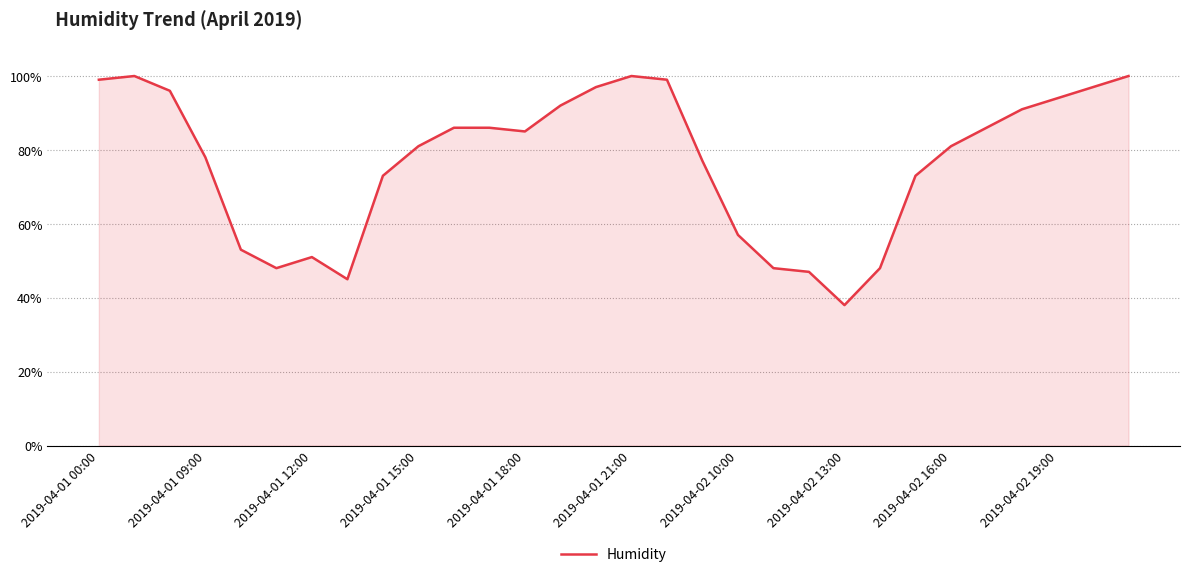

What is the smallest value displayed?

38